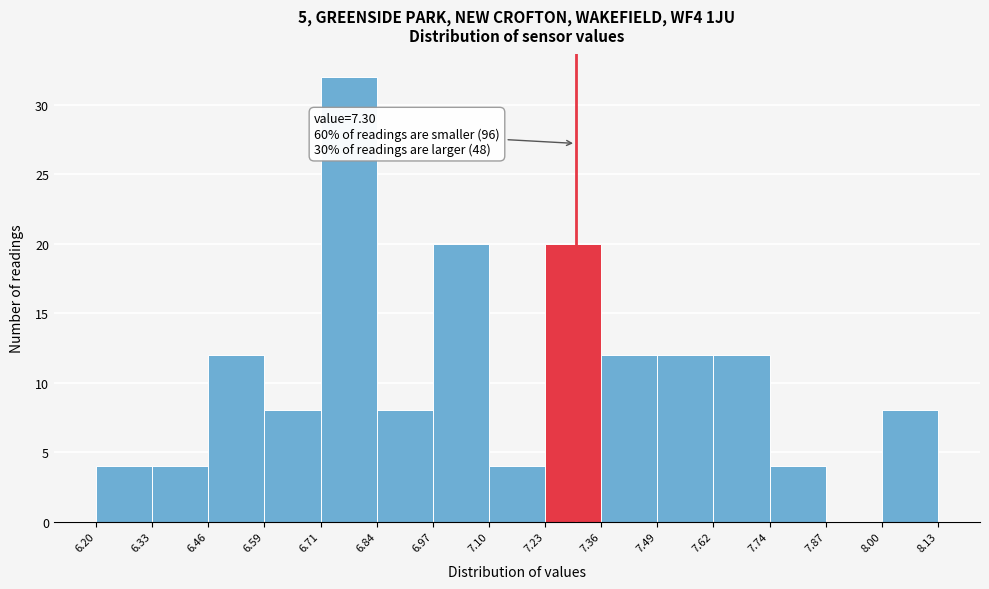

Which range on the x-axis has the tallest bar?

6.71 to 6.84